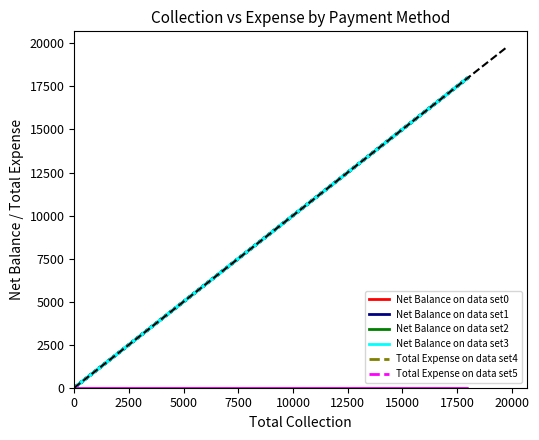

How many distinct data groups are displayed?

6